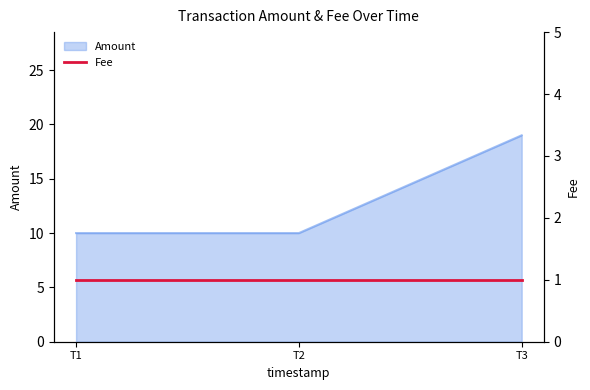

What is the lowest value of the Amount series?

10